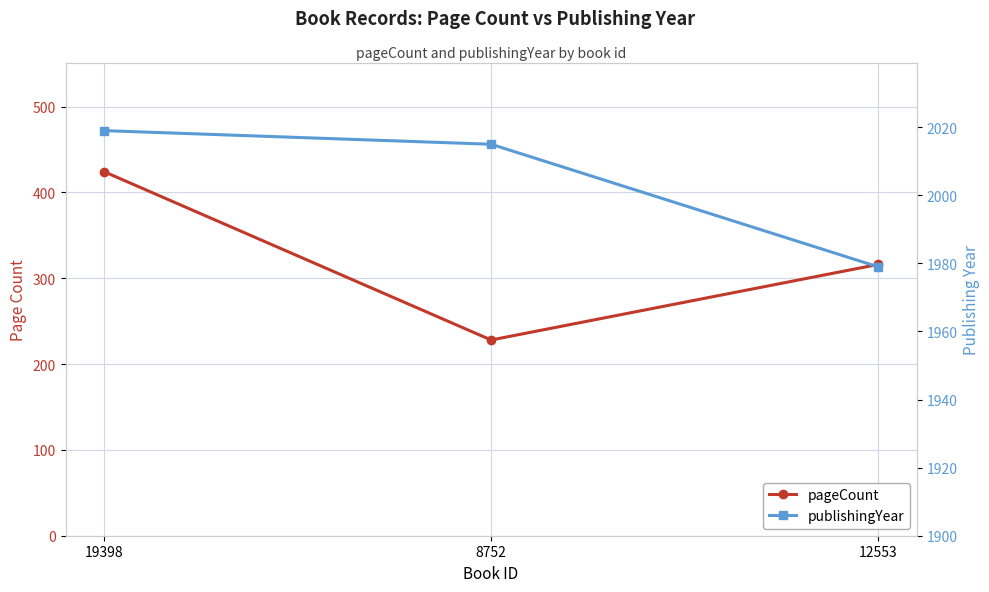

Where does the pageCount series first go above 316?

19398